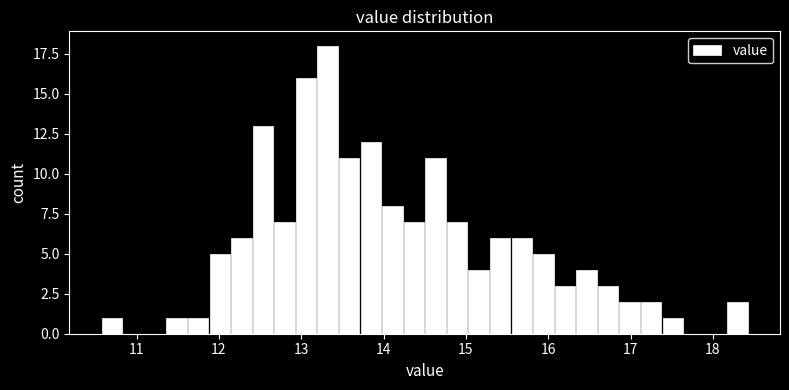

Around what value on the x-axis is the tallest bar? Give the approximate position of its centre, as read against the axis.

13.3